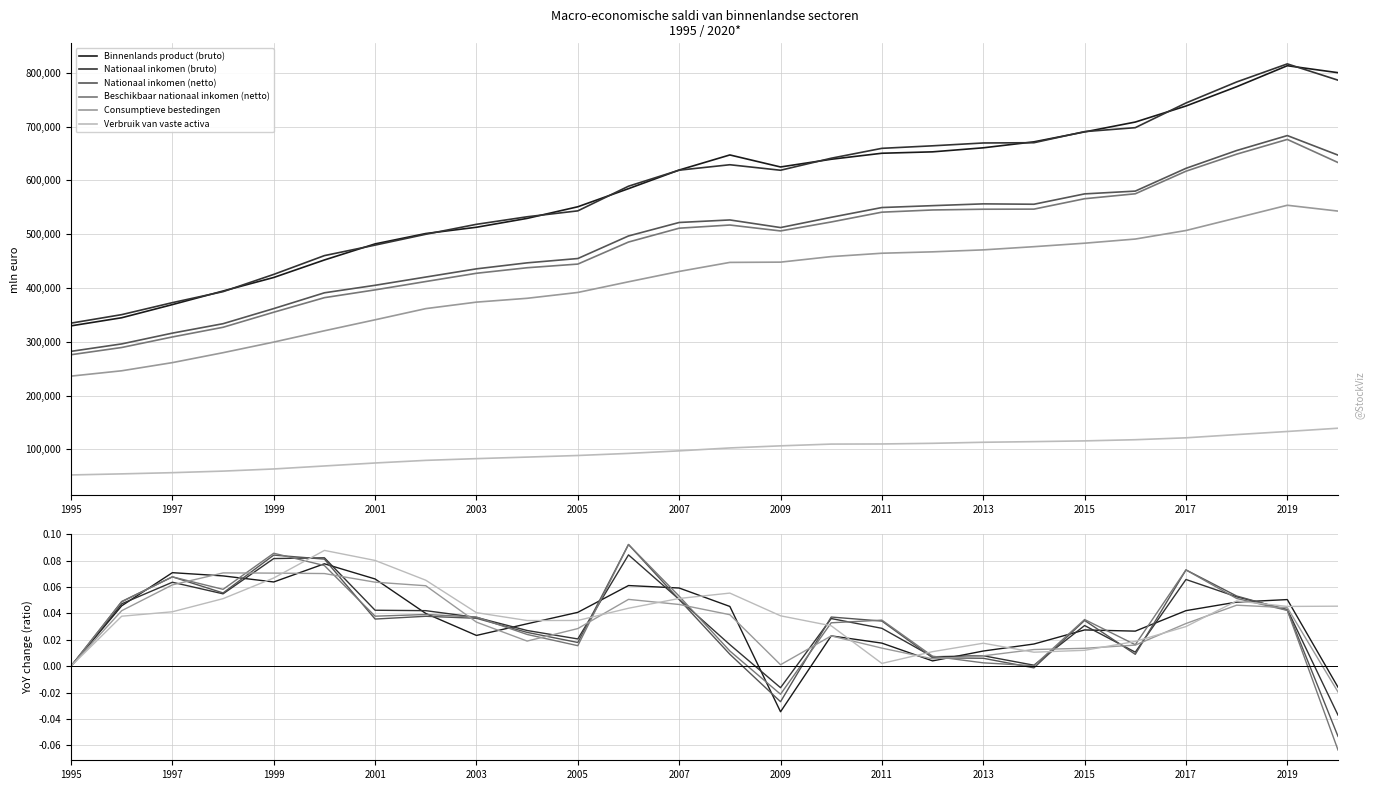

What is the total value across all series at 1997?

0.3